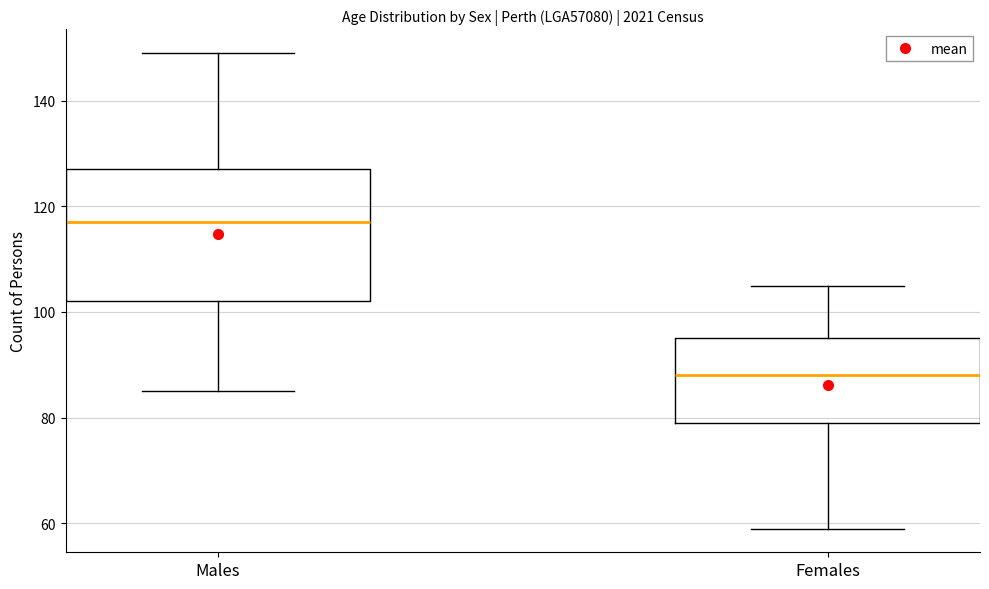

Which box is the tallest, from its lower edge to its upper edge?

Males